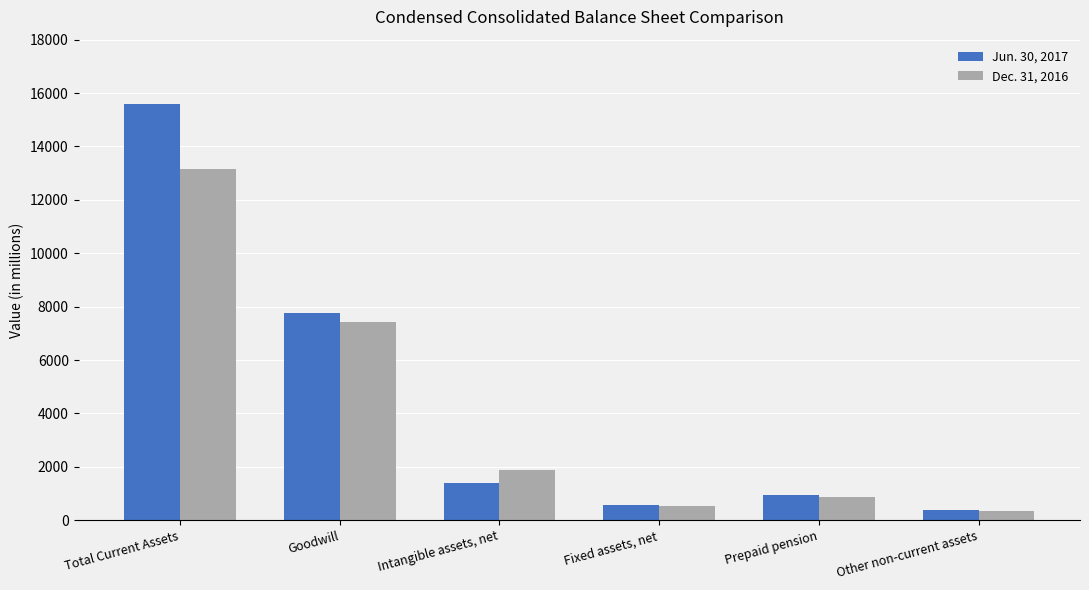

Which series has the largest total across all categories?

Jun. 30, 2017